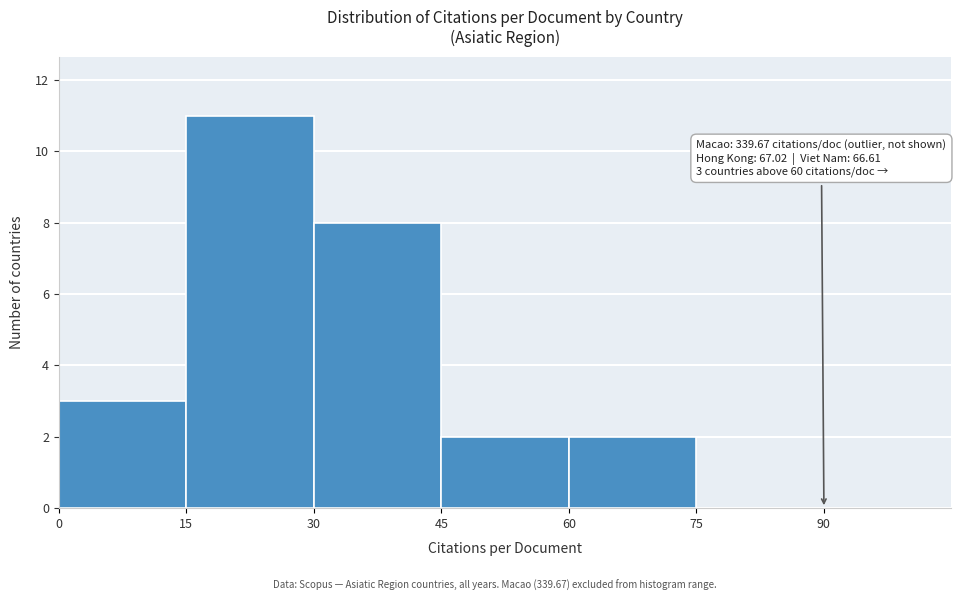

Which range on the x-axis has the tallest bar?

15 to 30